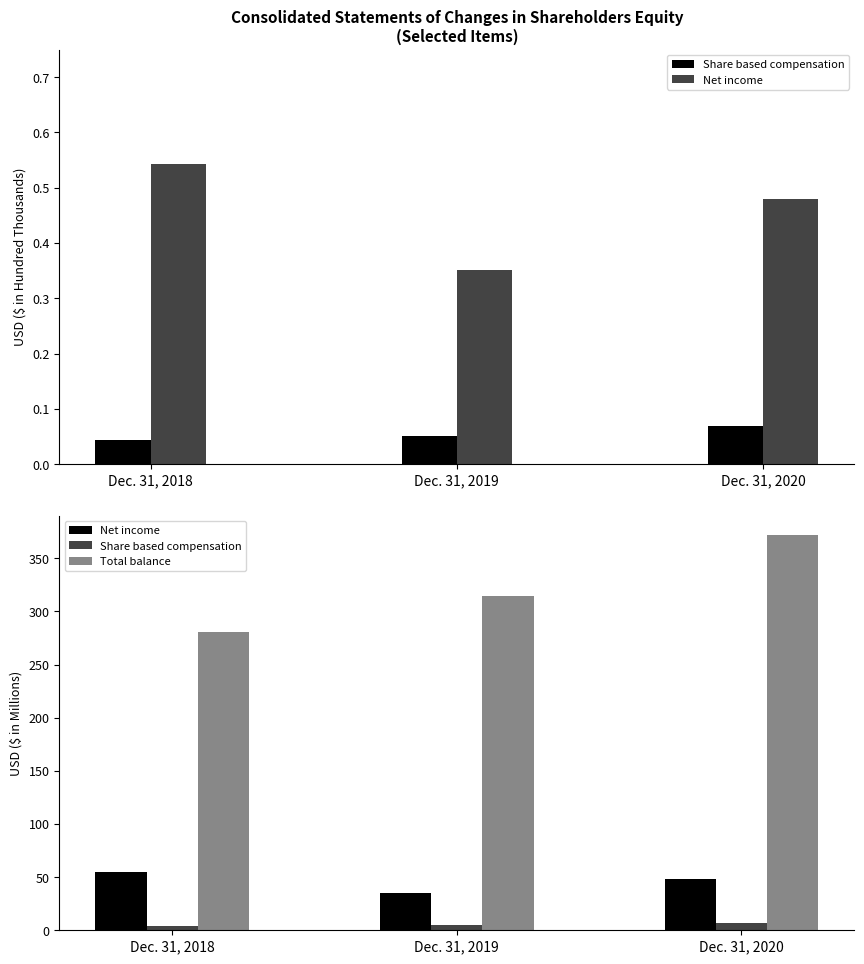

True or false: Total balance has a value of 408.4 at Dec. 31, 2018.

False